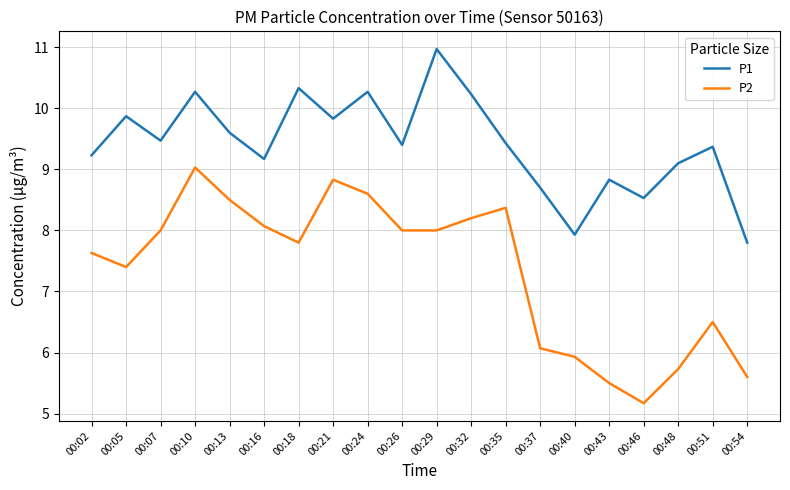

At which category does the chart reach its peak across all series?

00:29